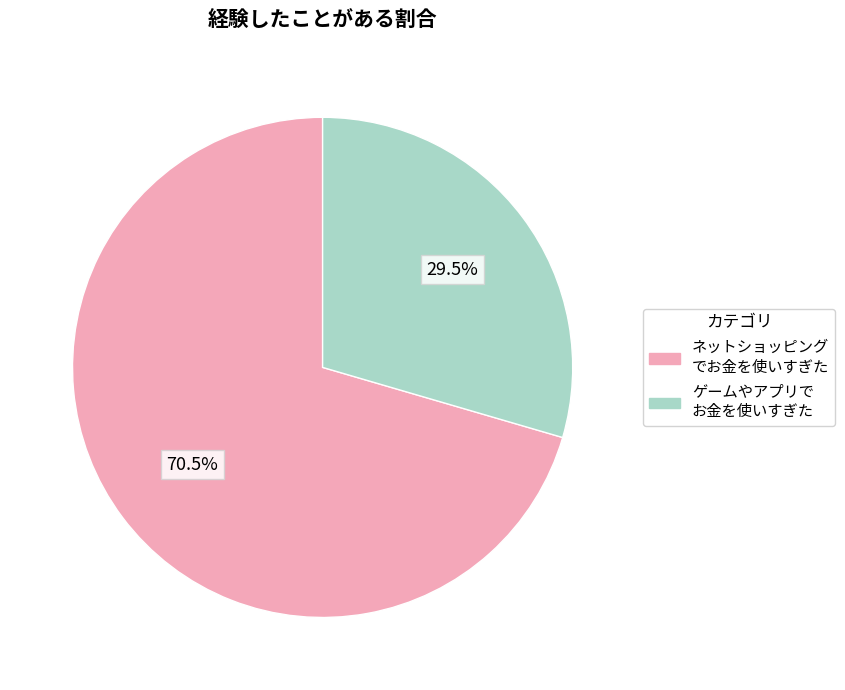

How many segments does this pie chart have?

2